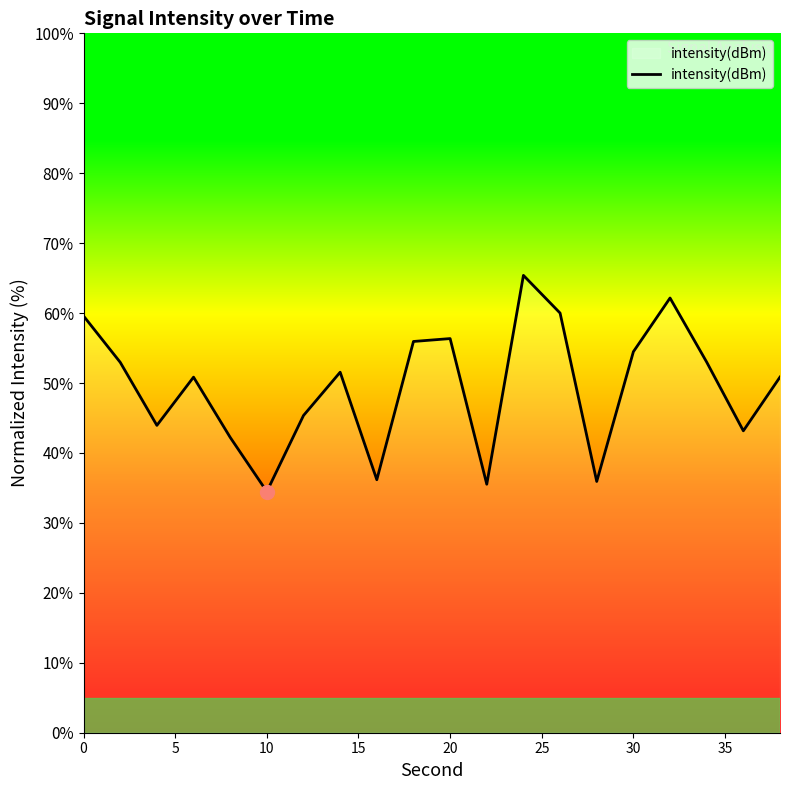

What is the minimum value shown in the chart?

34.5